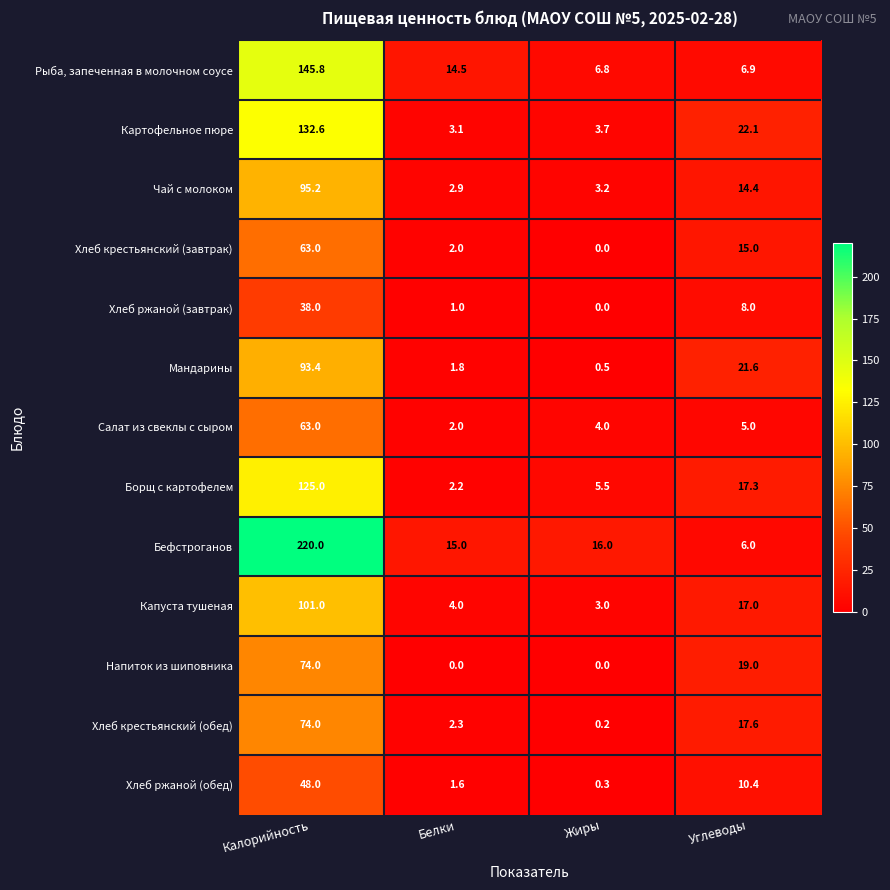

At which category does the chart reach its peak across all series?

Калорийность